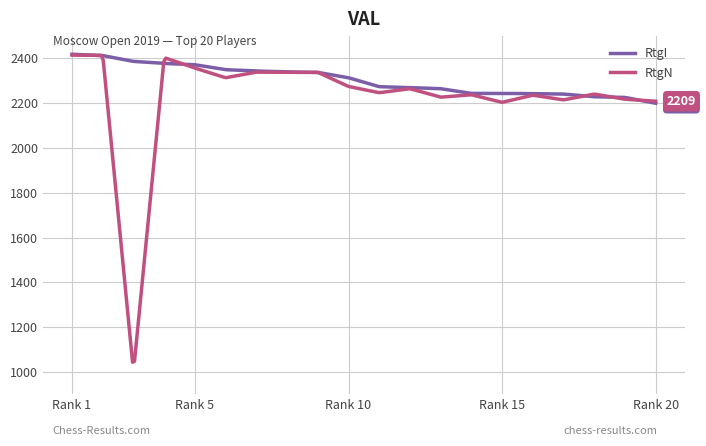

What is the highest value of the RtgN series?

2415.0